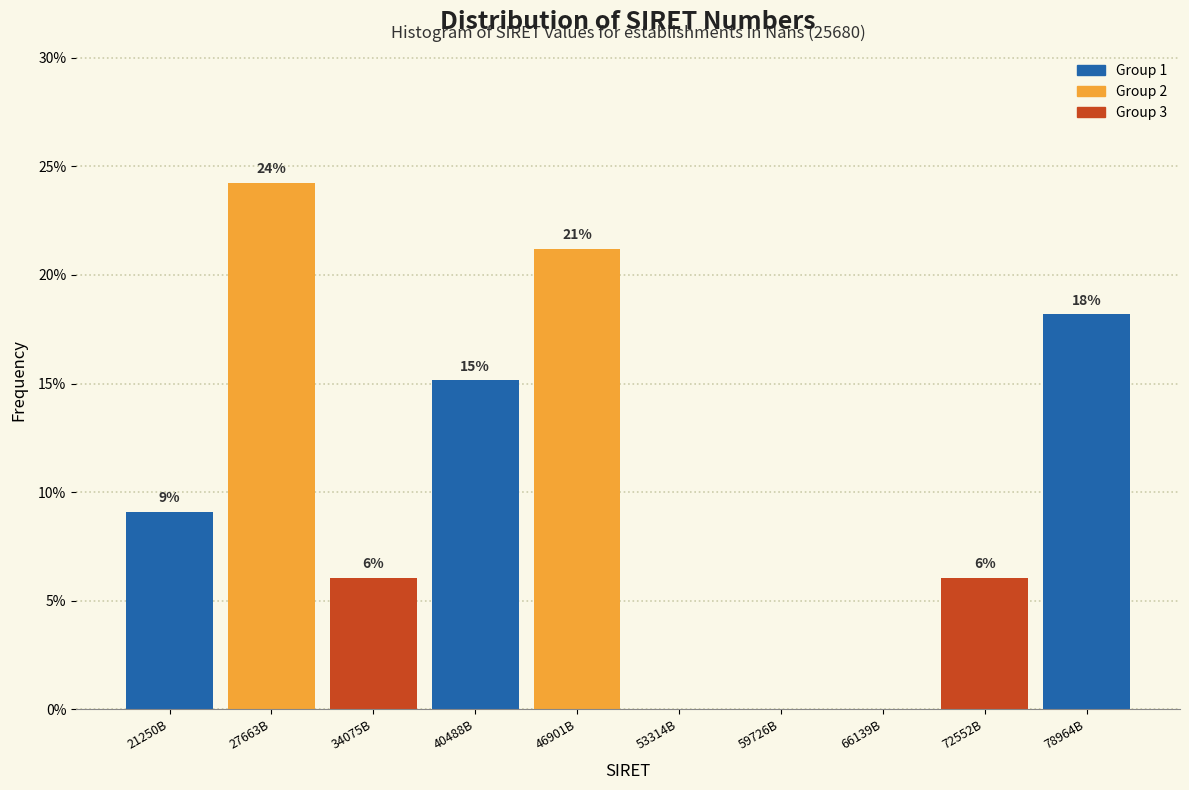

Are the bars horizontal?

No